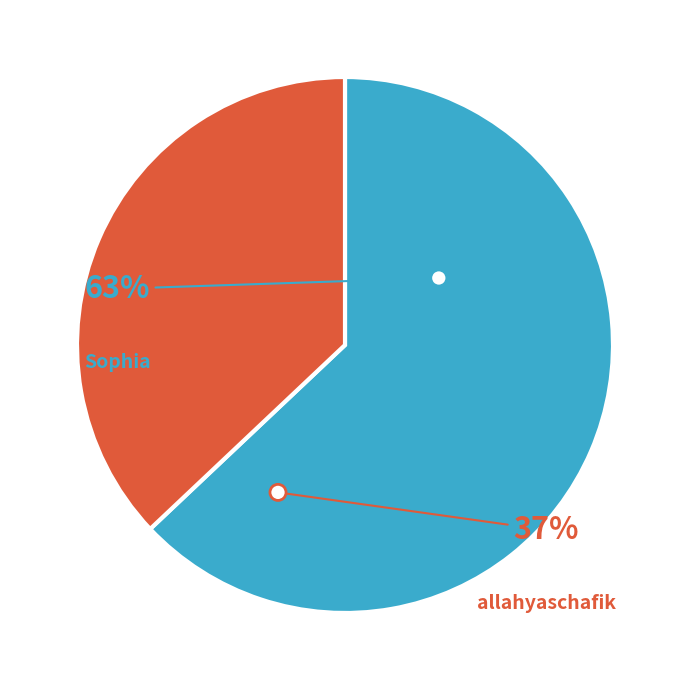

What is the ratio of the value at Sophia to the value at allahyaschafik?

1.7